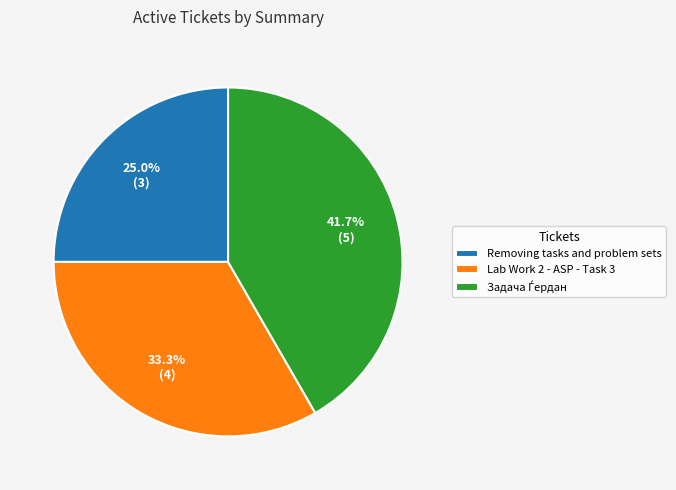

Approximately how many times larger is the value at Lab Work 2 - ASP - Task 3 compared to Removing tasks and problem sets?

1.3